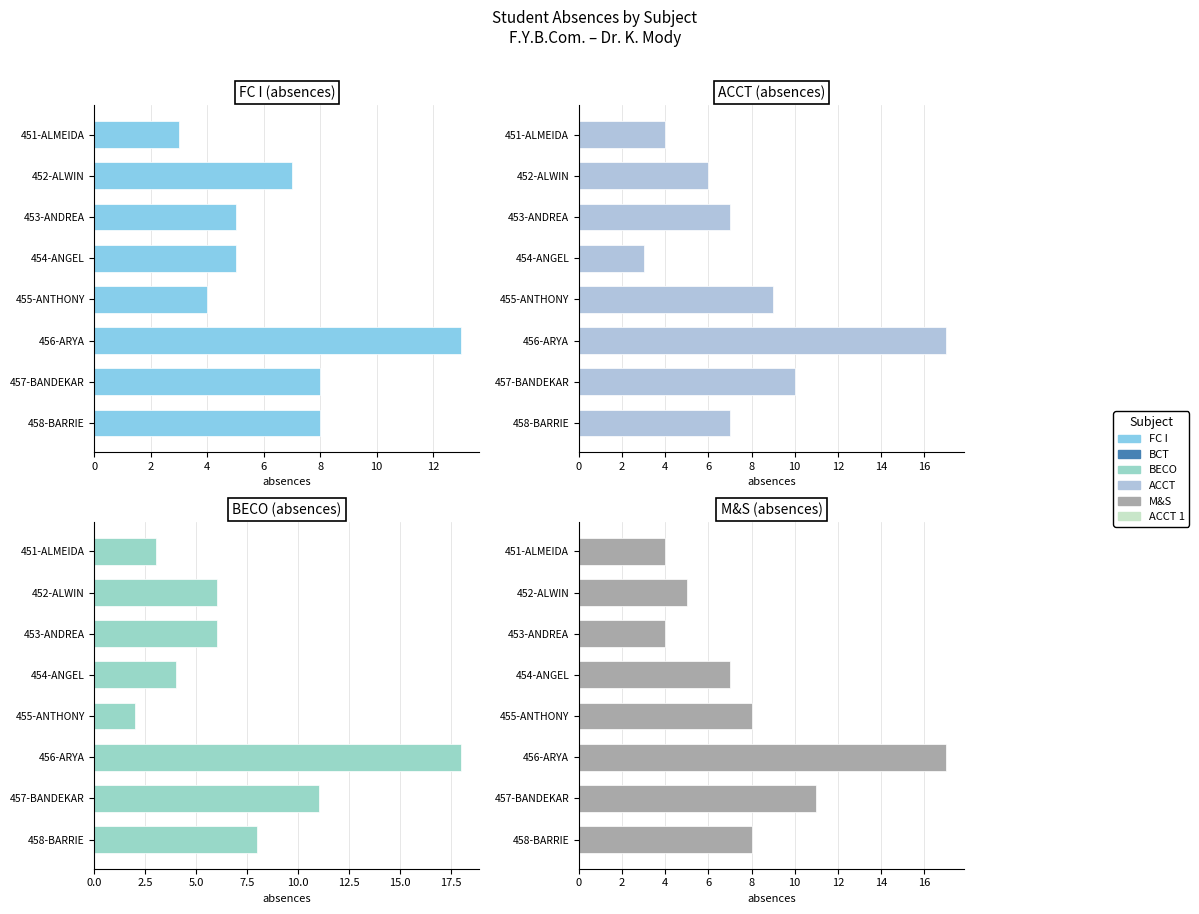

What is the sum of all FC I values?

53